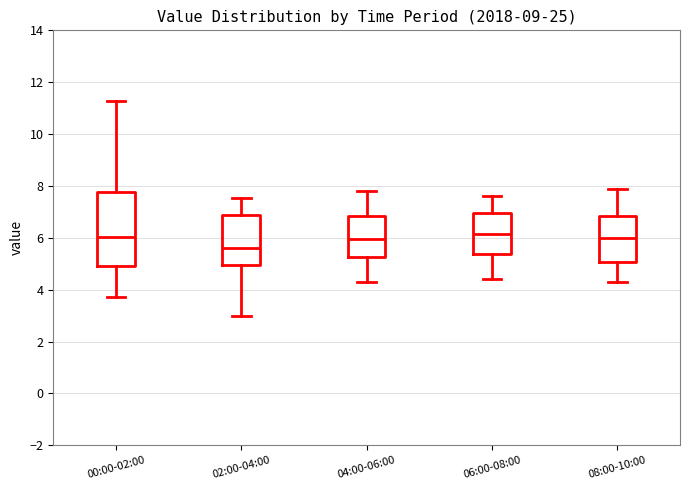

Reading left to right, transcribe this box plot: for each box, give where its median line is, the range the box spans, and where its two whiskers end, as read against the y-axis. The values are not printed on the chart, so give them approximately, as read against the axis.

00:00-02:00: median 6.0, box 4.8 to 7.8, whiskers 3.8 to 11.2
02:00-04:00: median 5.6, box 5.0 to 6.8, whiskers 3.0 to 7.6
04:00-06:00: median 6.0, box 5.2 to 6.8, whiskers 4.4 to 7.8
06:00-08:00: median 6.2, box 5.4 to 7.0, whiskers 4.4 to 7.6
08:00-10:00: median 6.0, box 5.0 to 6.8, whiskers 4.4 to 8.0